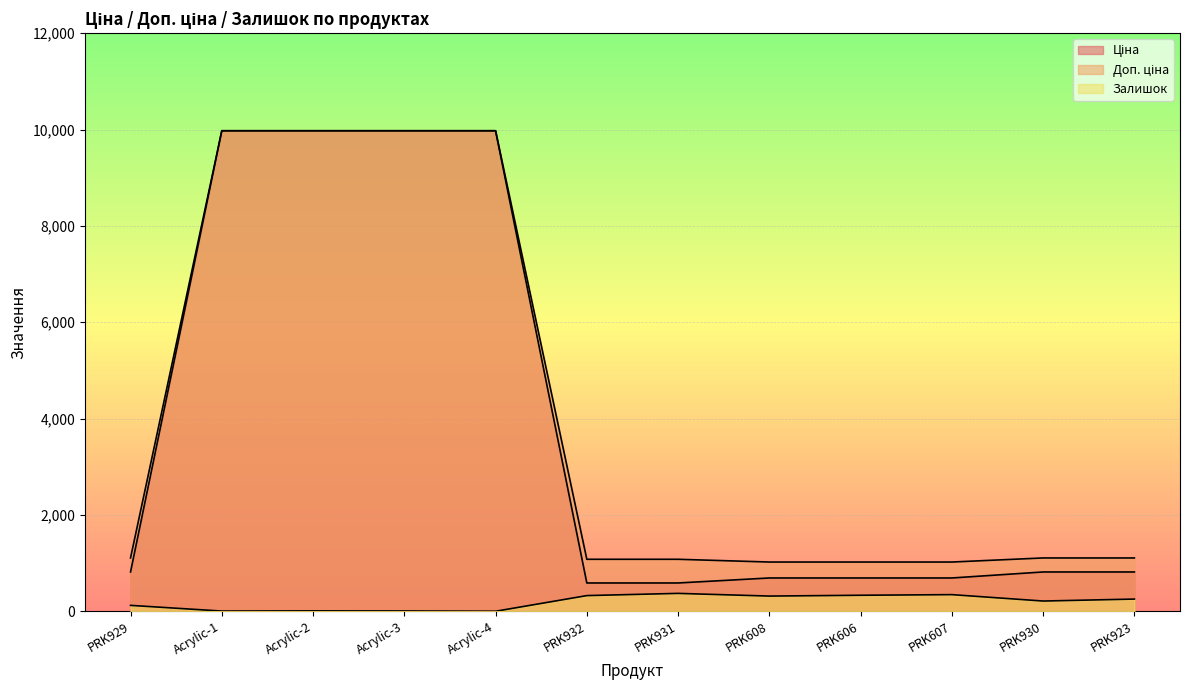

Where does the Доп. ціна series first go above 1109?

PRK929